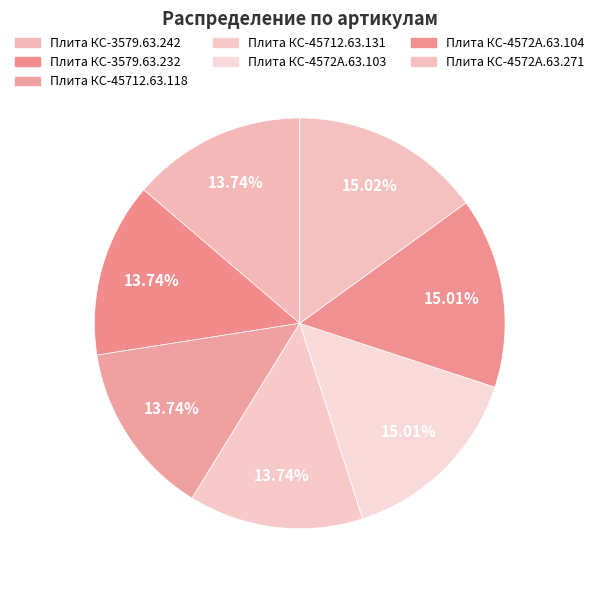

What is the smallest slice in the pie chart?

Плита КС-3579.63.242